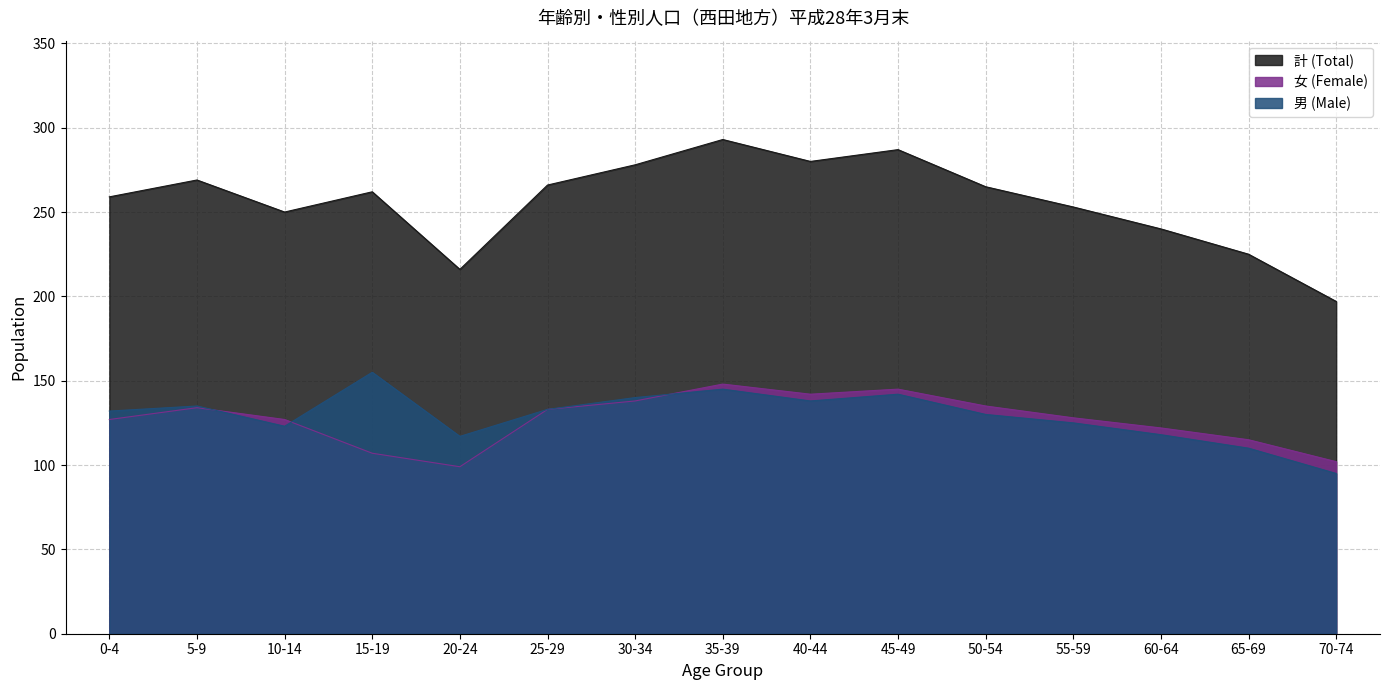

How many lines are shown in the chart?

3